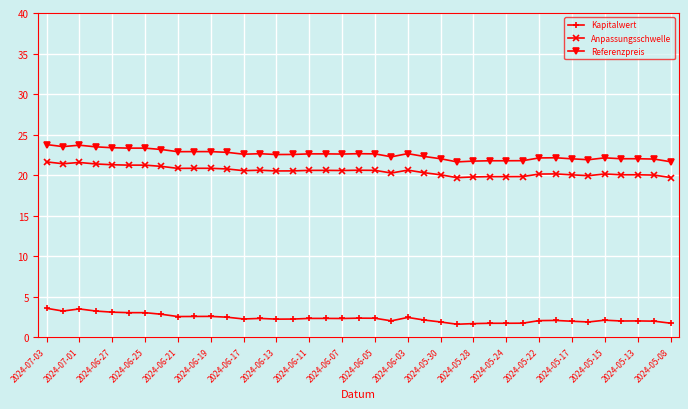

How many lines are shown in the chart?

3